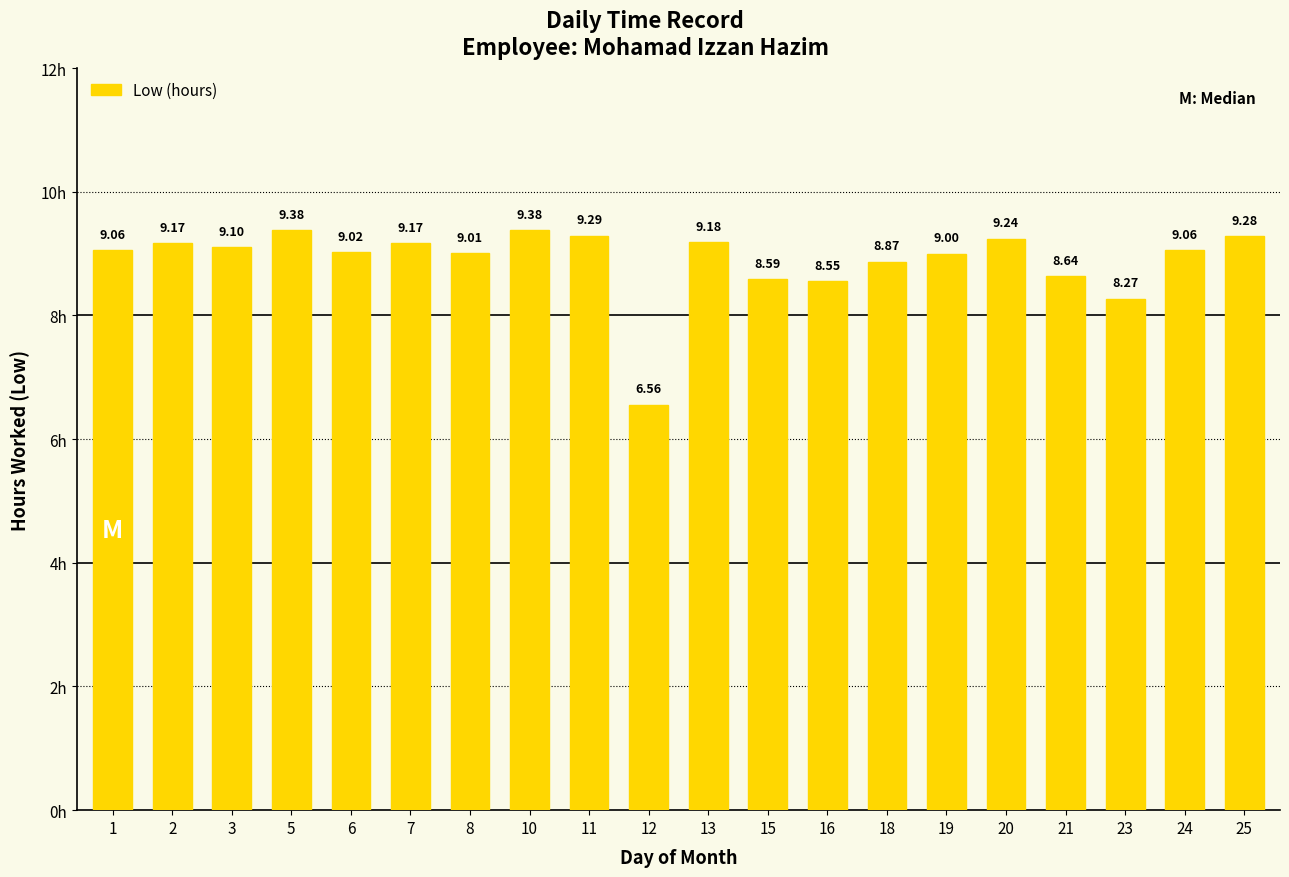

What is the difference between the maximum and minimum values?

2.8